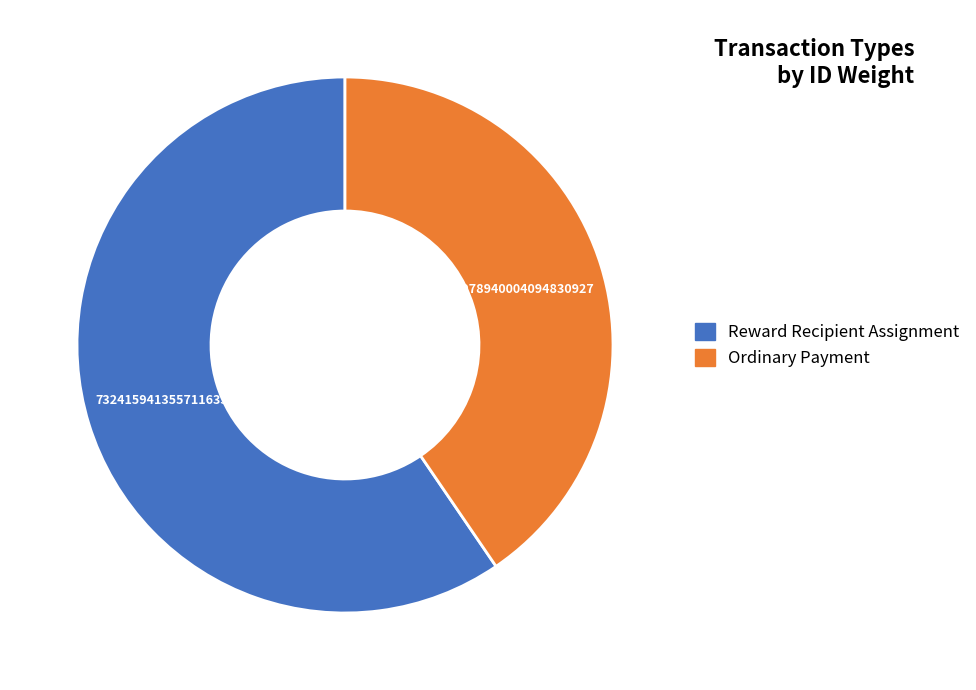

Which slice is the largest?

Reward Recipient Assignment